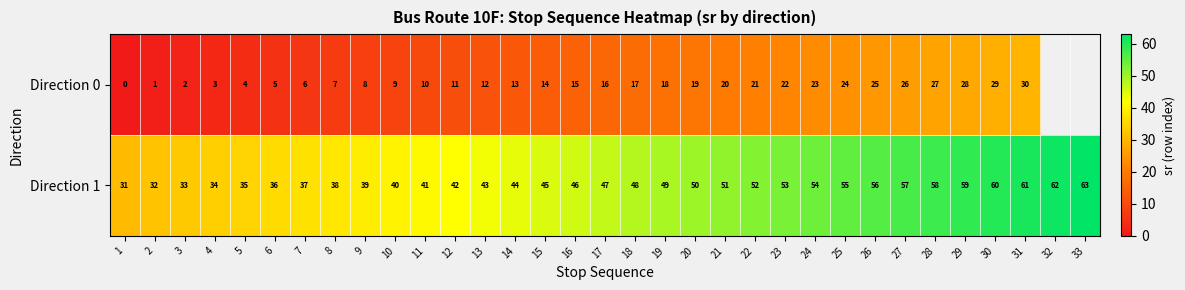

What is the difference between the Direction 0 values at 17 and 8?

9